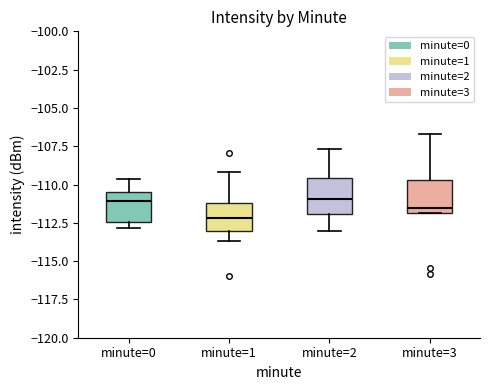

Reading left to right, read every box against the y-axis: the position of its median line, the range the box covers, and the ends of its whiskers. The values are not printed on the chart, so give them approximately, as read against the axis.

minute=0: median -111.0, box -112.5 to -110.5, whiskers -113.0 to -109.5
minute=1: median -112.0, box -113.0 to -111.0, whiskers -113.5 to -109.0
minute=2: median -111.0, box -112.0 to -109.5, whiskers -113.0 to -107.5
minute=3: median -111.5, box -112.0 to -109.5, whiskers -112.0 to -106.5